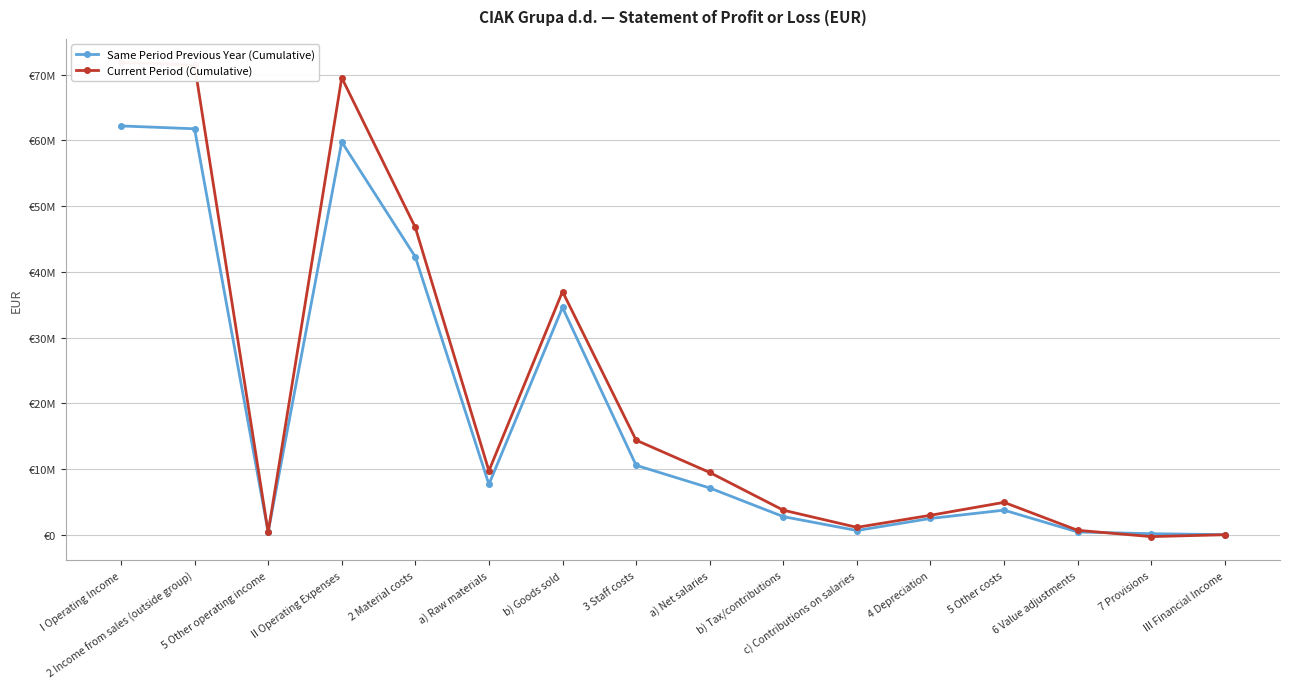

What is the total value across all series at 6 Value adjustments?

1146274